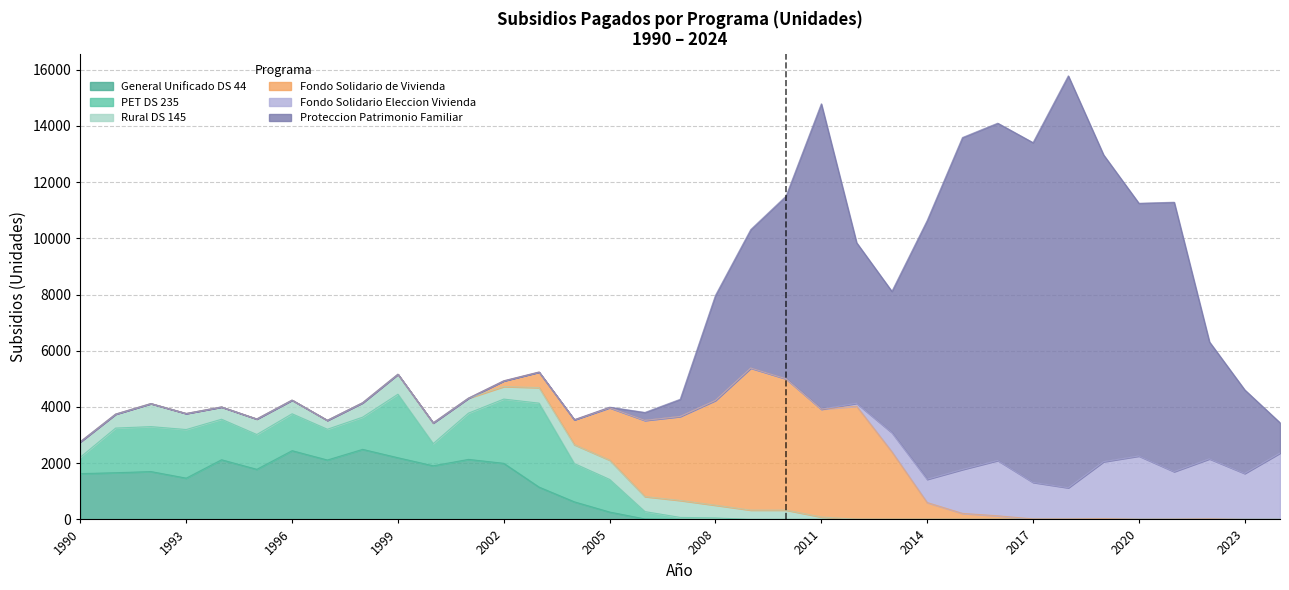

Which series has the largest range (max minus min)?

Proteccion Patrimonio Familiar